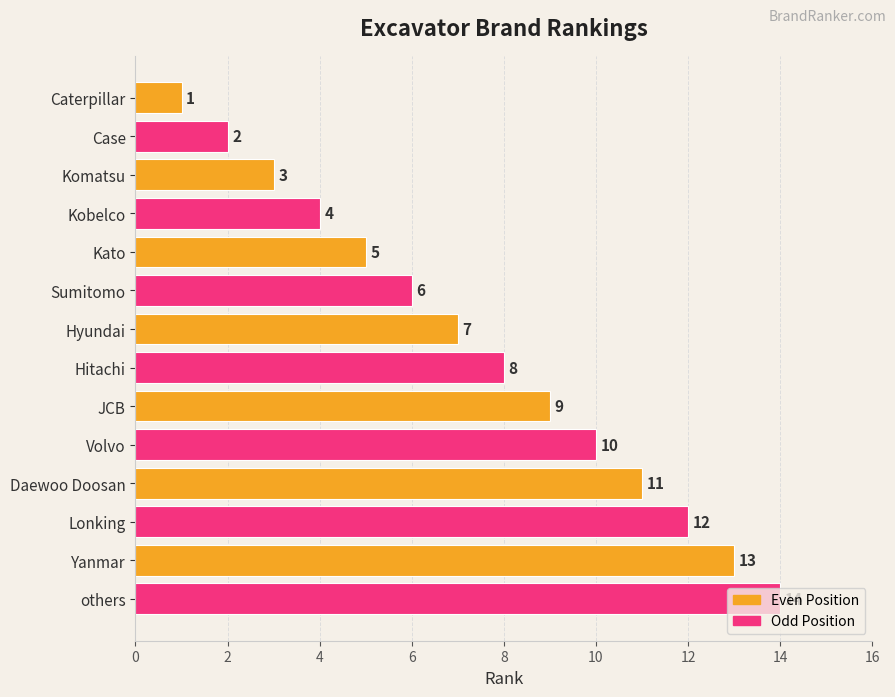

At which label is the value closest to 7?

Hyundai